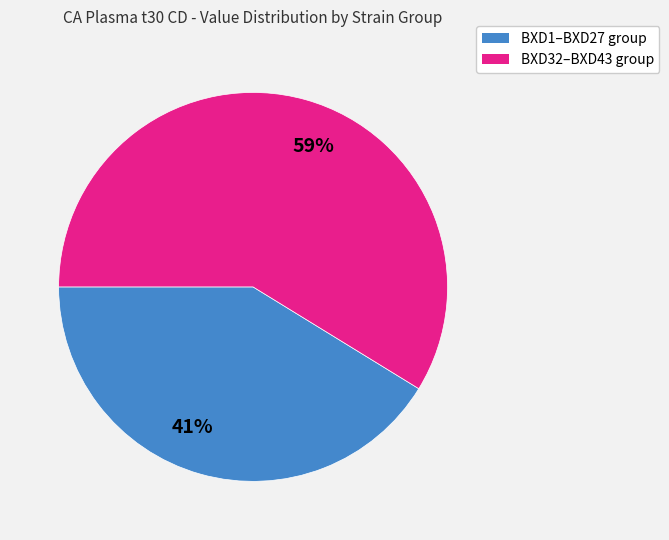

To the nearest percent, what is the average slice percentage?

50%